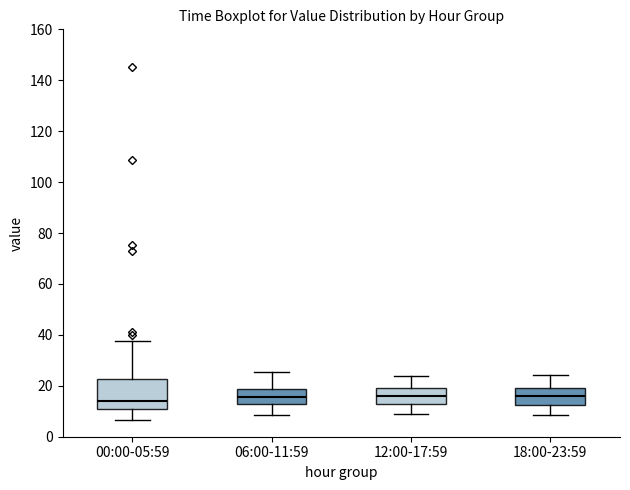

Where is the lower edge of the box for 06:00-11:59 on the y-axis? The values are not printed on the chart, so give them approximately, as read against the axis.

12